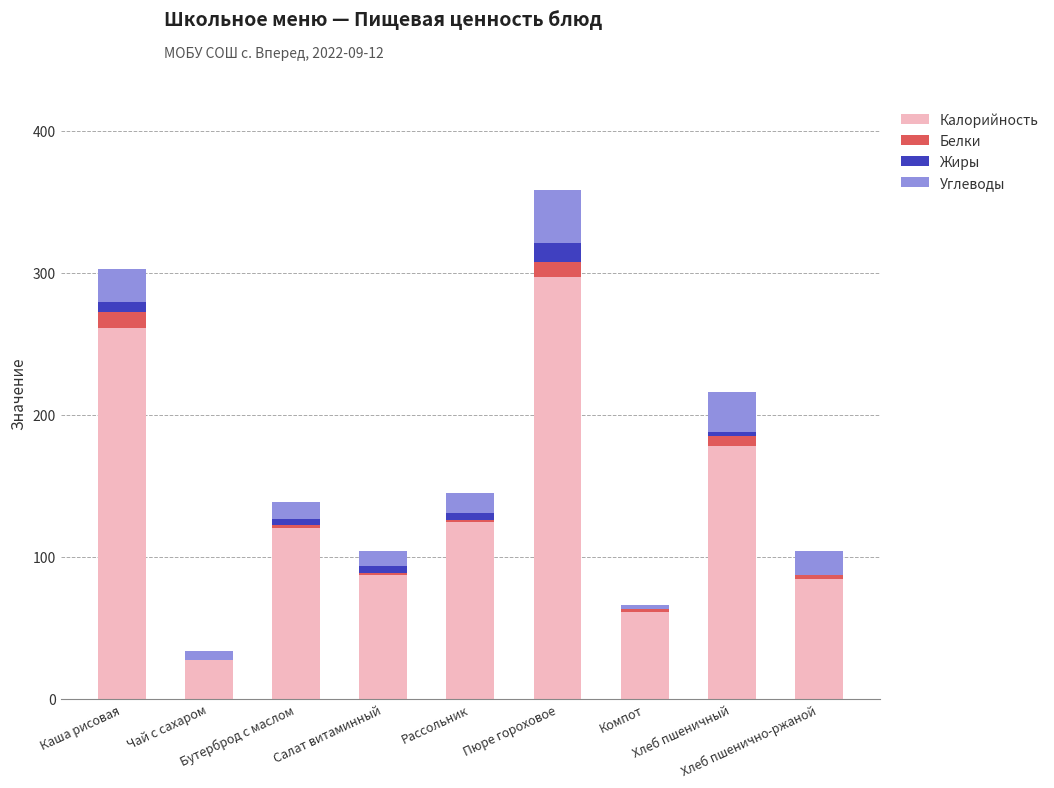

Count the number of categories in the chart.

9